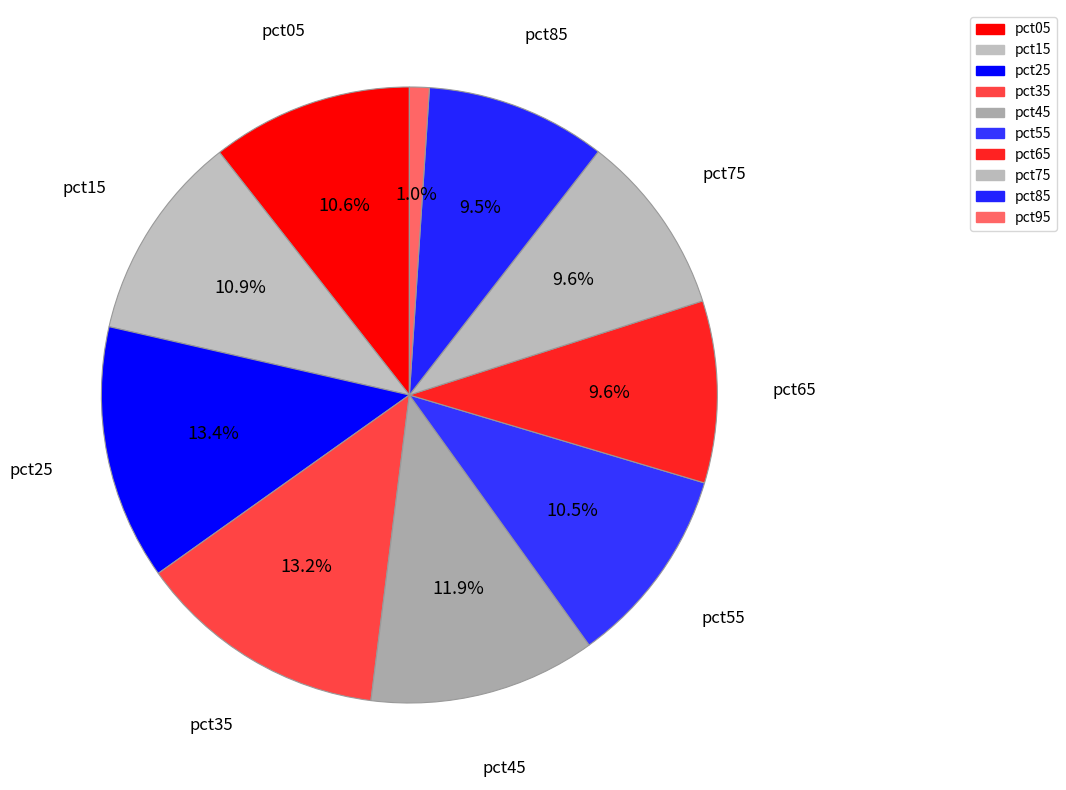

To the nearest percent, what is the difference between the pct85 and pct15 slice percentages?

1%